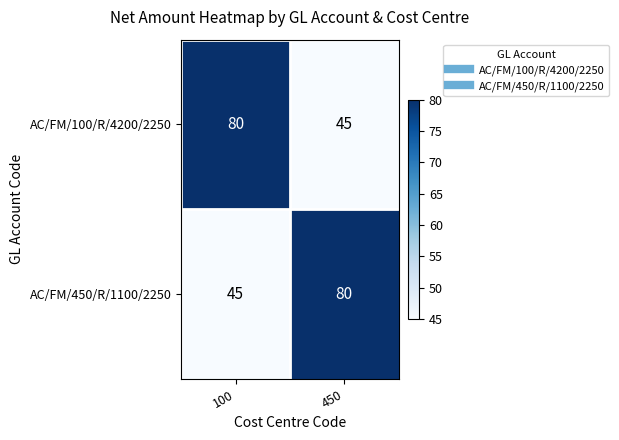

True or false: AC/FM/450/R/1100/2250 has a value of 45 at 100.

True